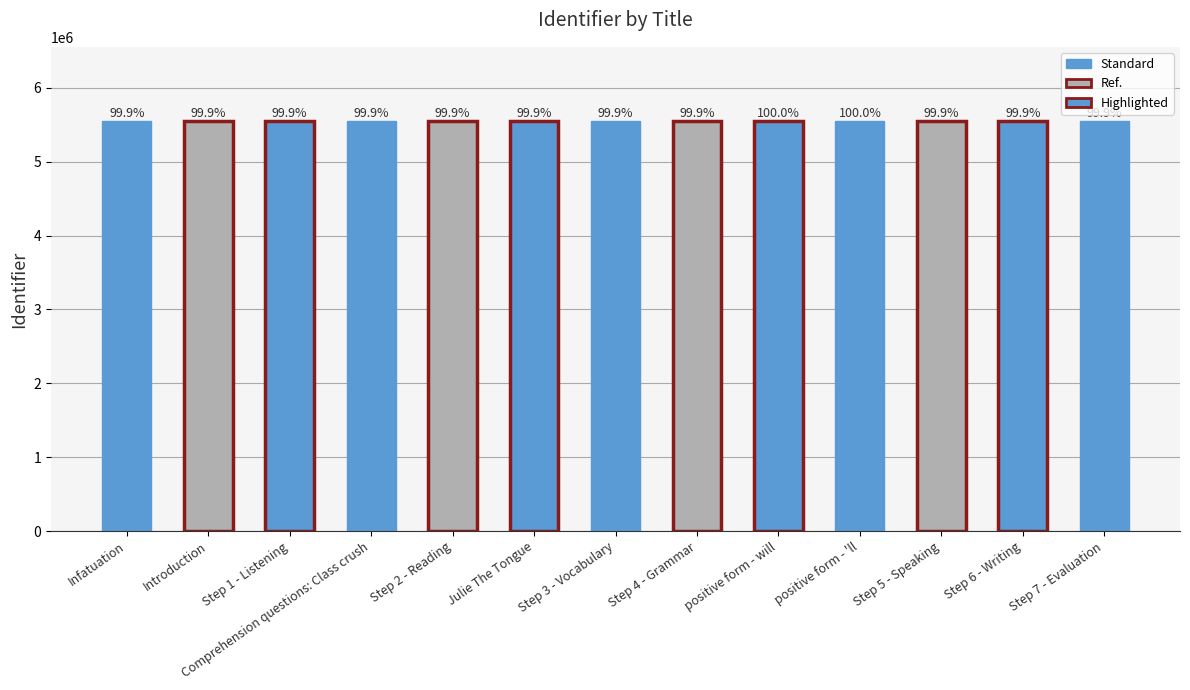

Read the value at positive form - 'll, to the nearest 10.

5554560